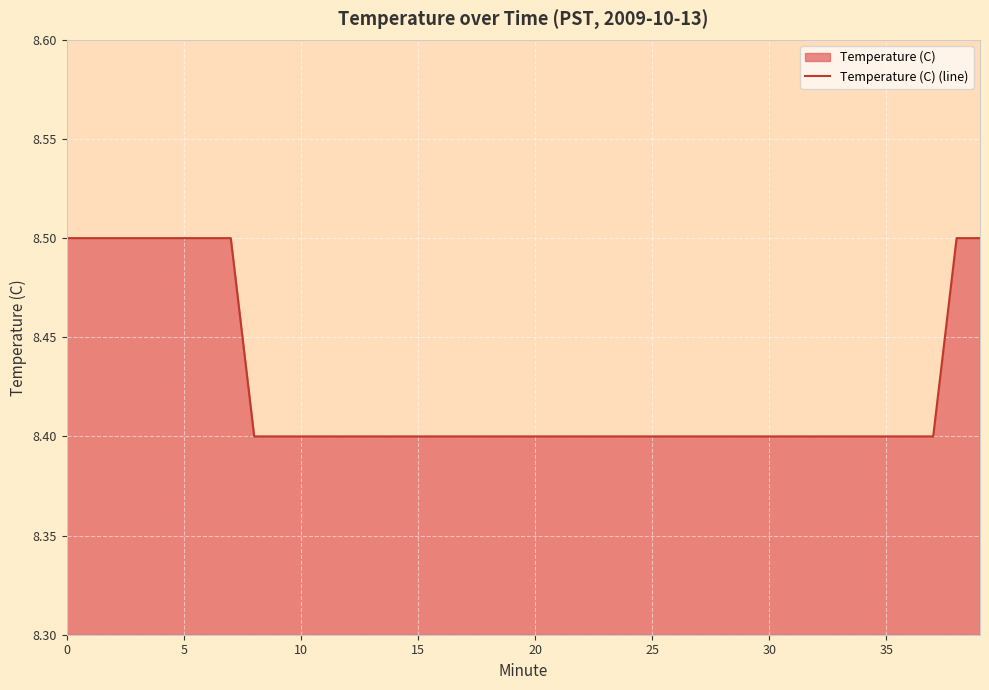

Count the values in the range 8 to 9.

40